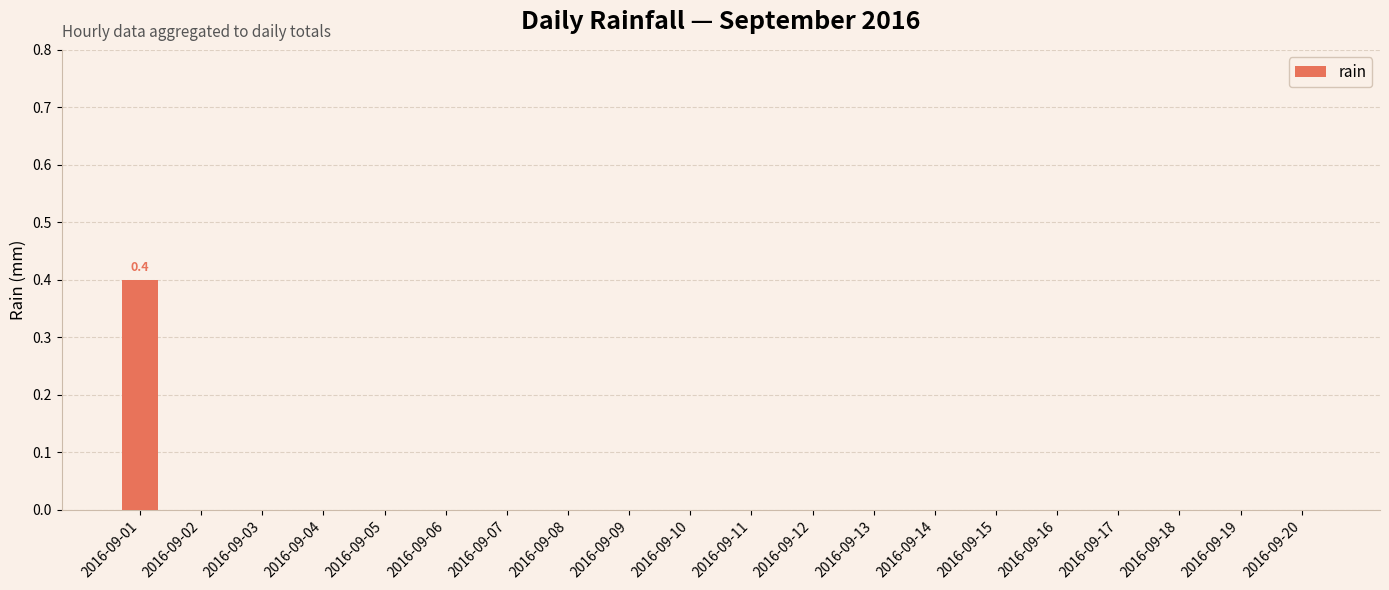

Which label corresponds to the largest value in the chart?

2016-09-01